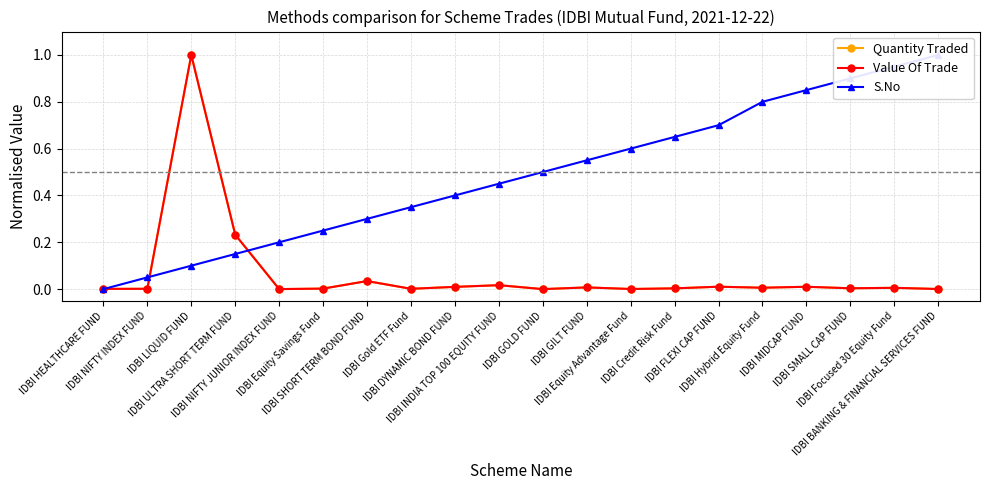

List the series in order of their peak value, lowest first.

Quantity Traded, Value Of Trade, S.No